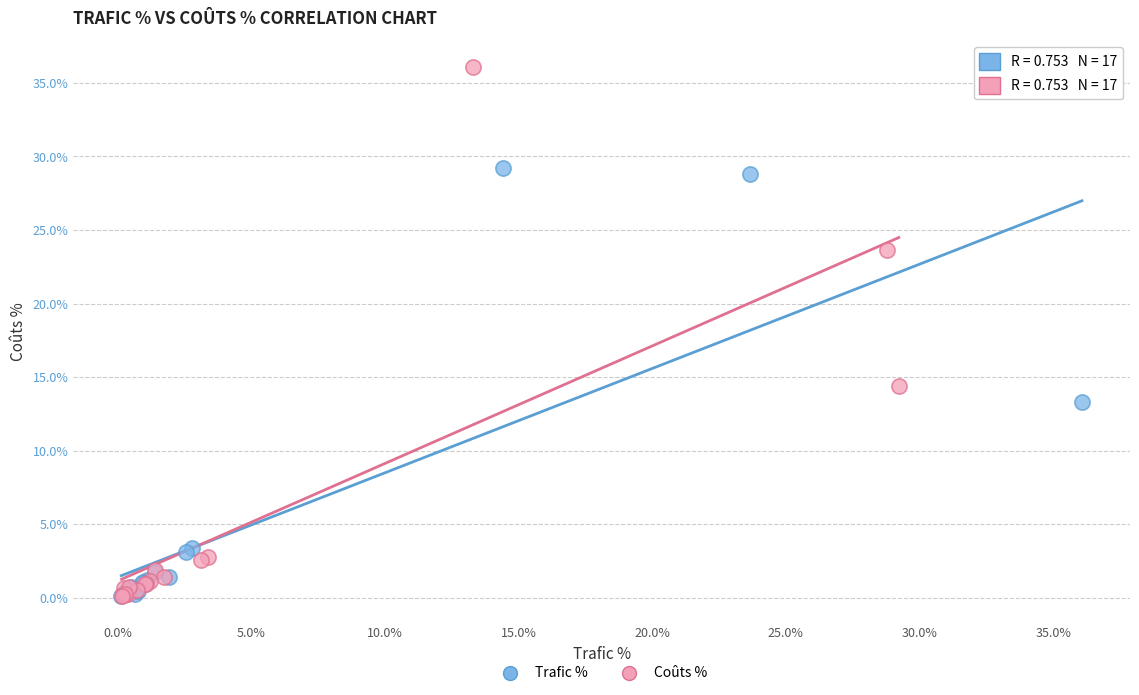

Which series has the widest spread of Y values?

Coûts %